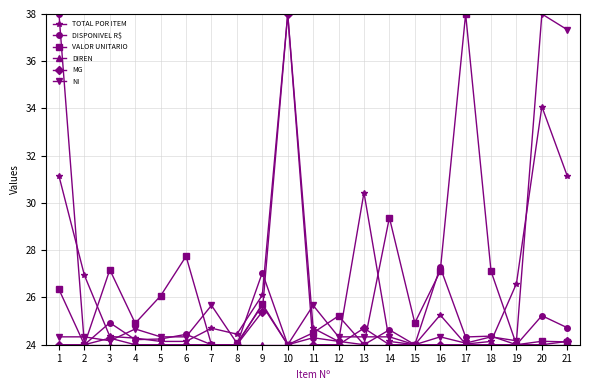

How many lines are shown in the chart?

6